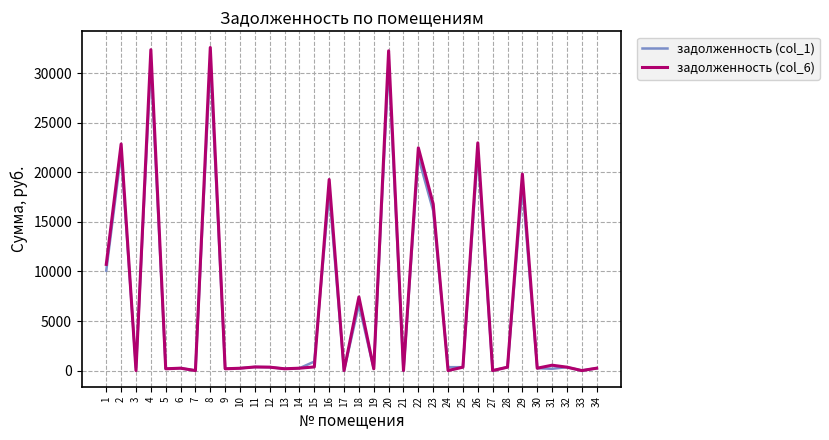

List the series in order of their peak value, highest first.

задолженность (col_6), задолженность (col_1)